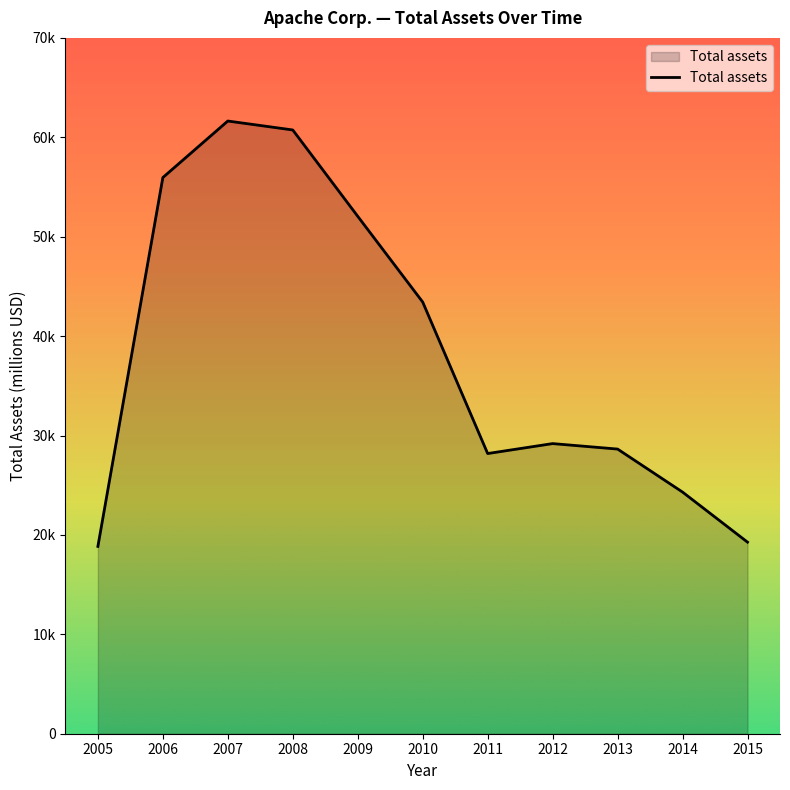

What is the value of the 4th point from the left?

60737